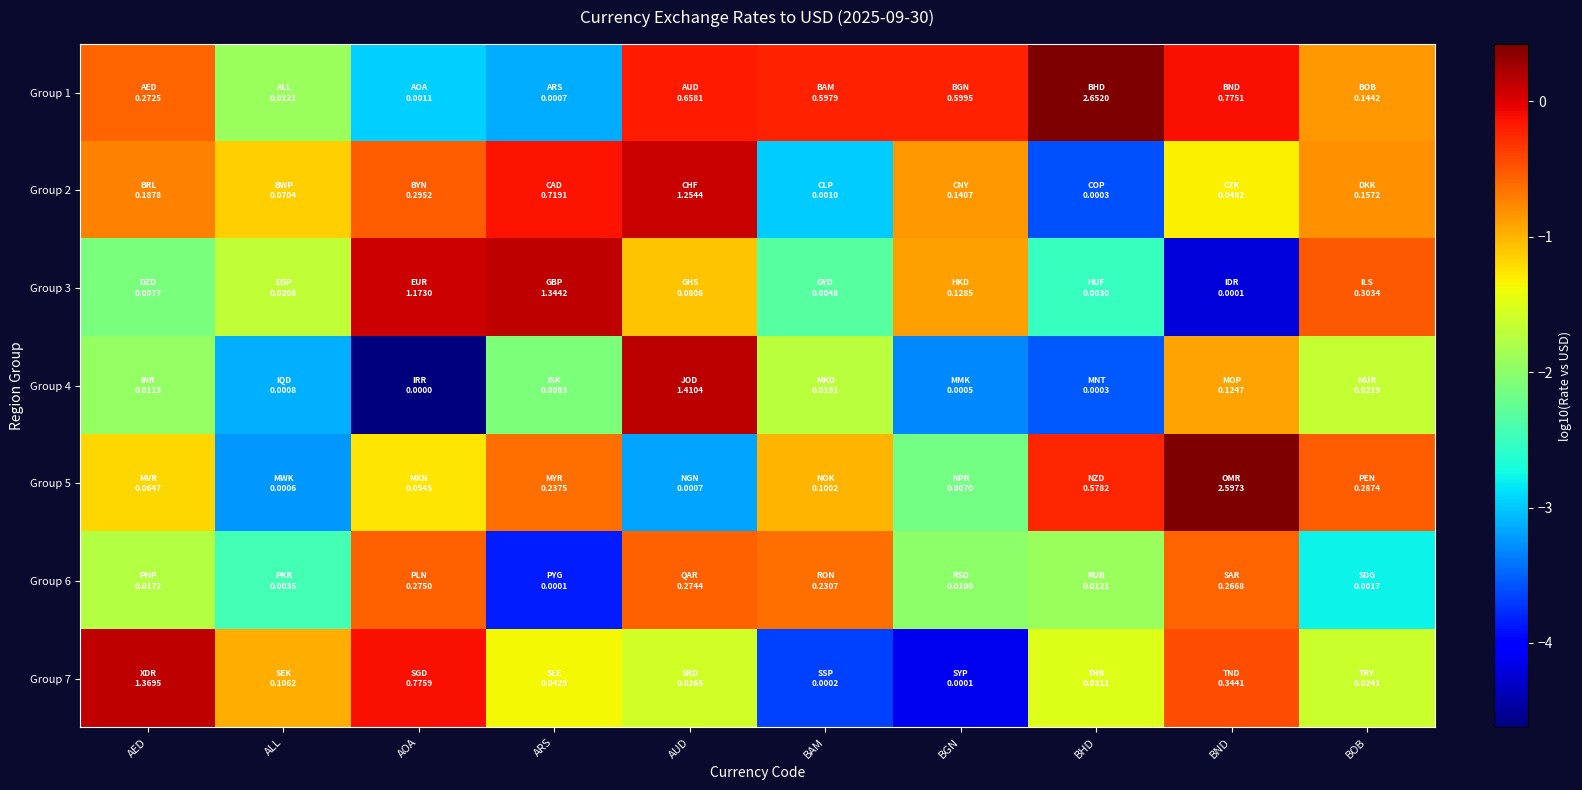

Which category has the highest value across all series?

BHD